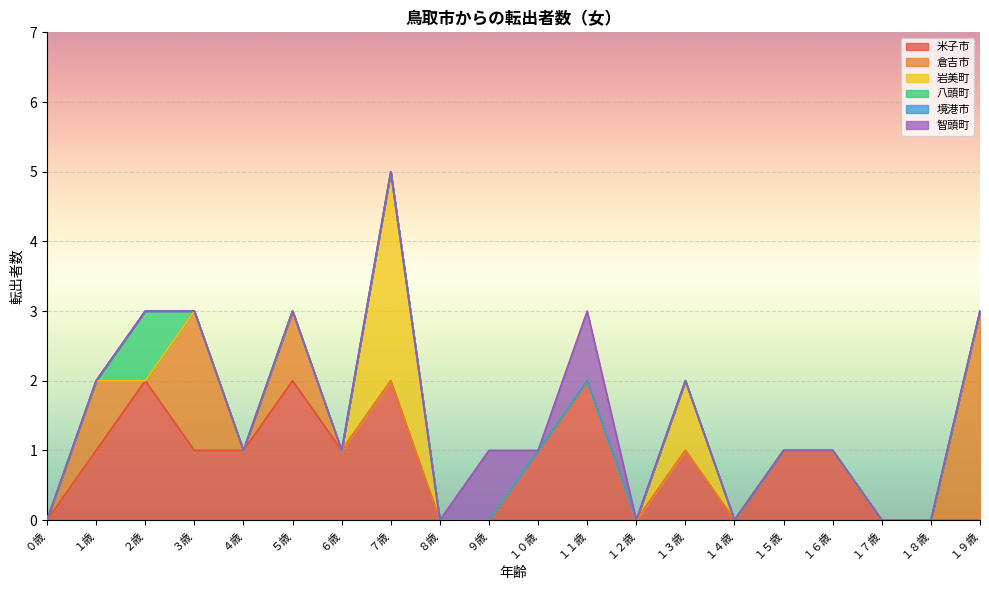

True or false: 智頭町 and 米子市 cross at least once.

True